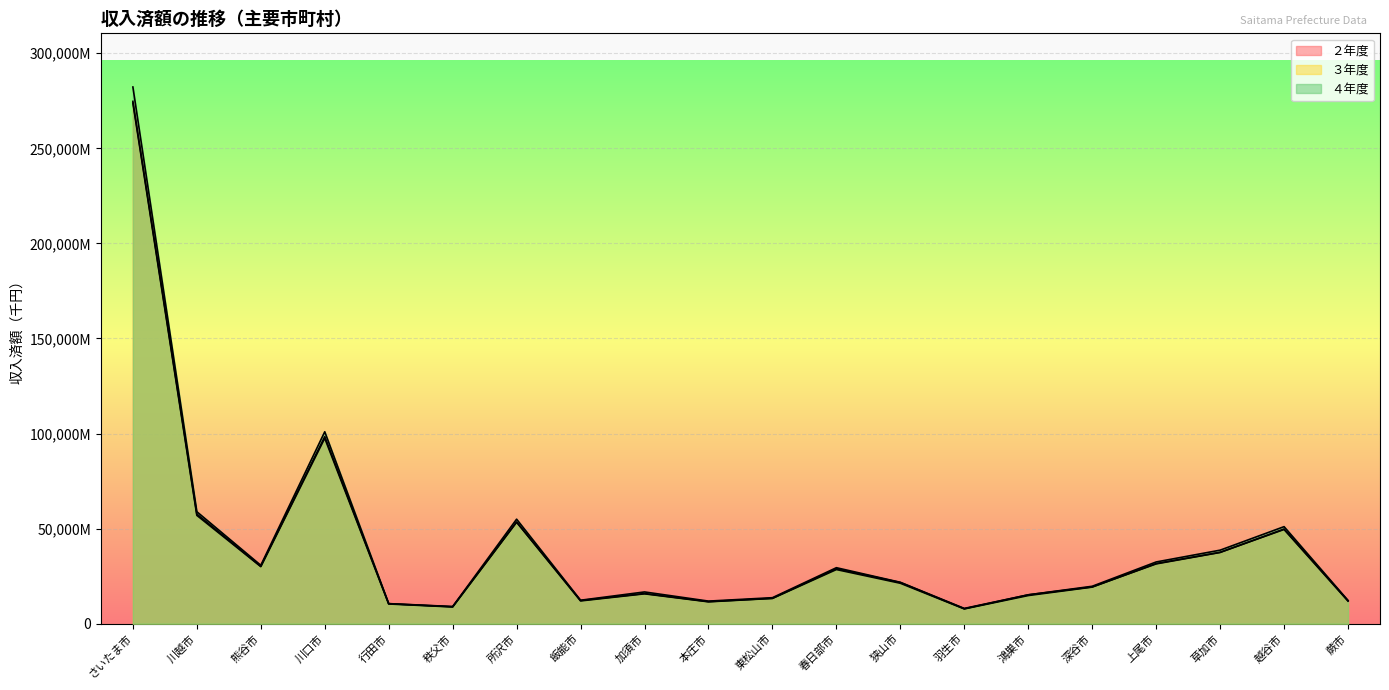

True or false: ２年度 has more than 0 interior local peaks.

True